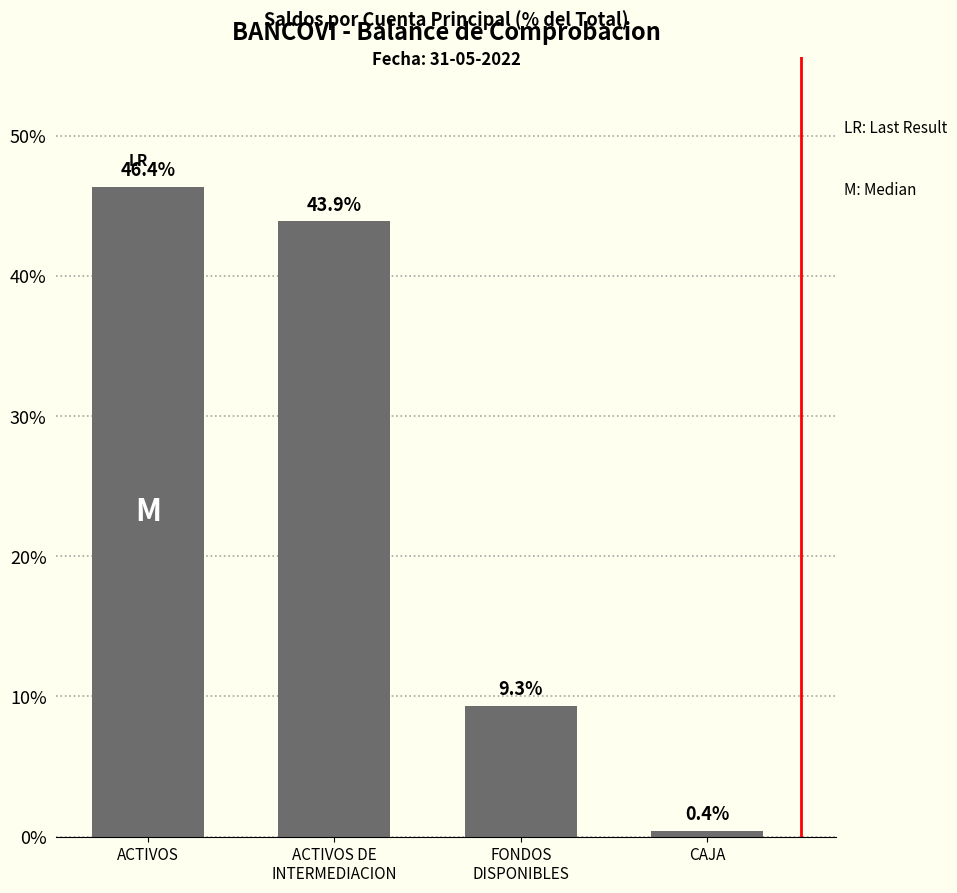

List the labels in order of value, largest first.

ACTIVOS, ACTIVOS DE
INTERMEDIACION, FONDOS
DISPONIBLES, CAJA